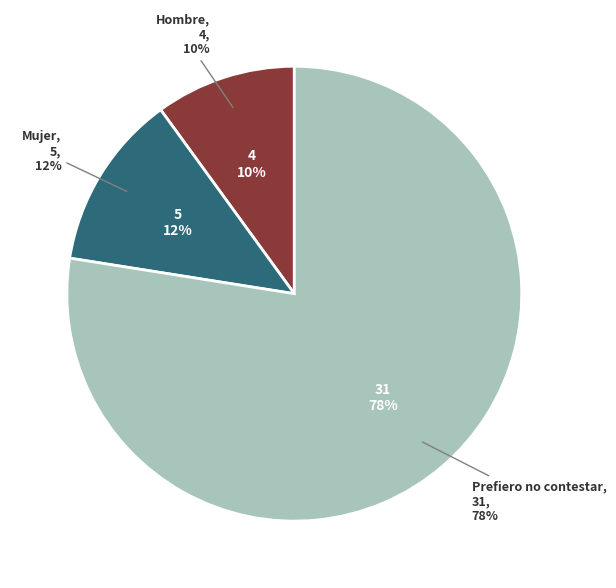

Which slice is the smallest?

Hombre